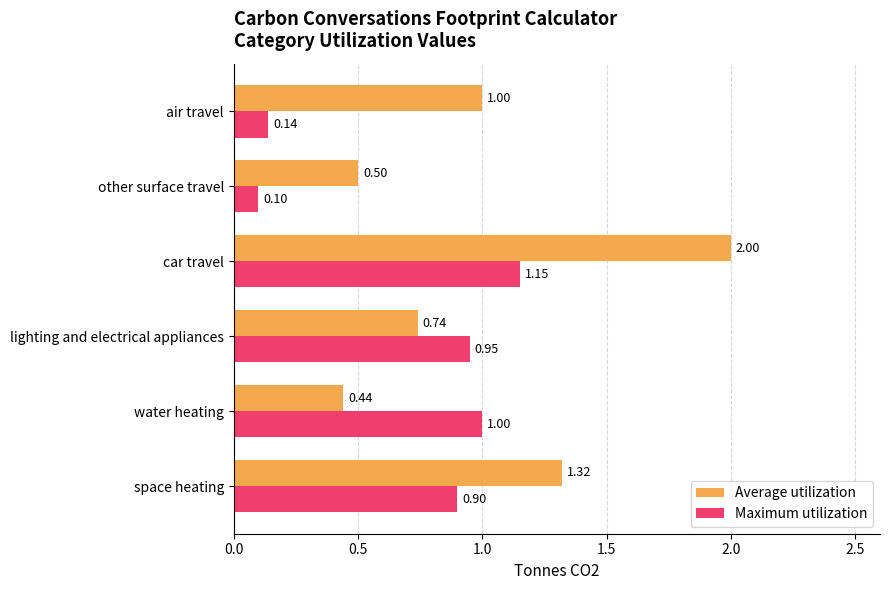

Which series has the widest spread of values?

Average utilization